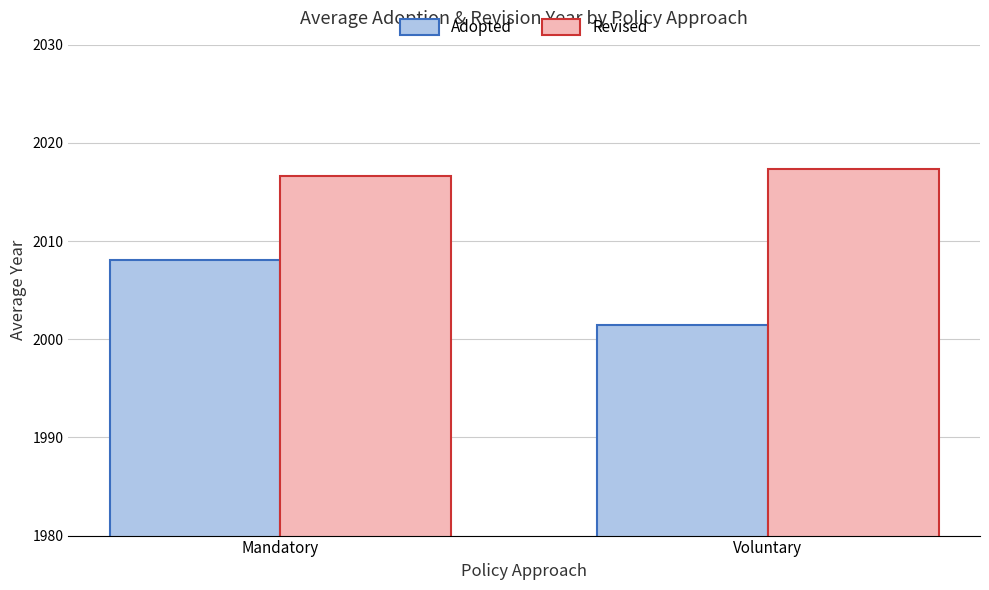

Is it true that Adopted equals 1096.1 at Mandatory?

False